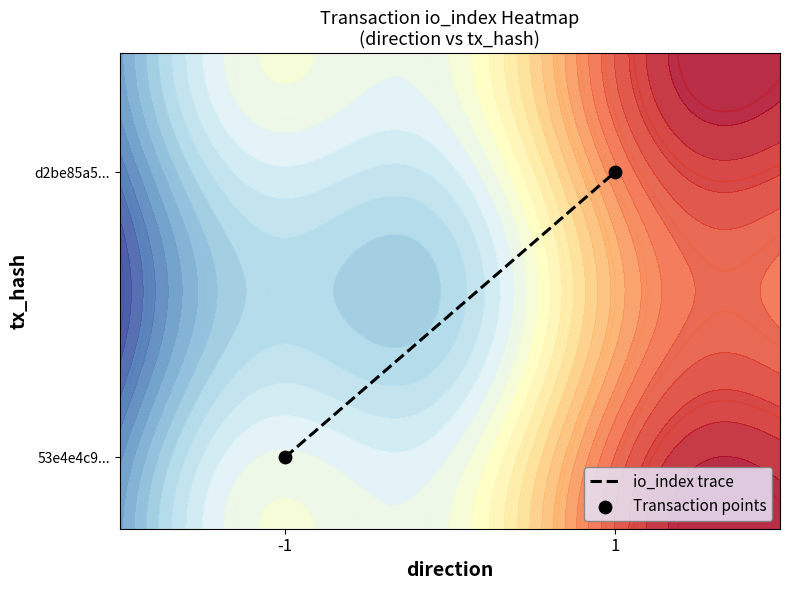

Read the Transaction points value at 1.

0.8